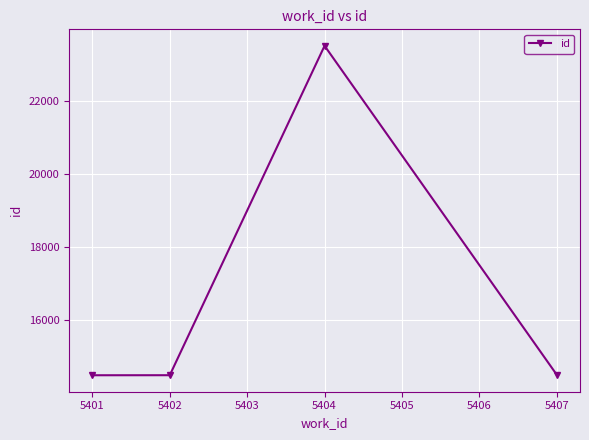

Which has a higher value, 5404 or 5407?

5404